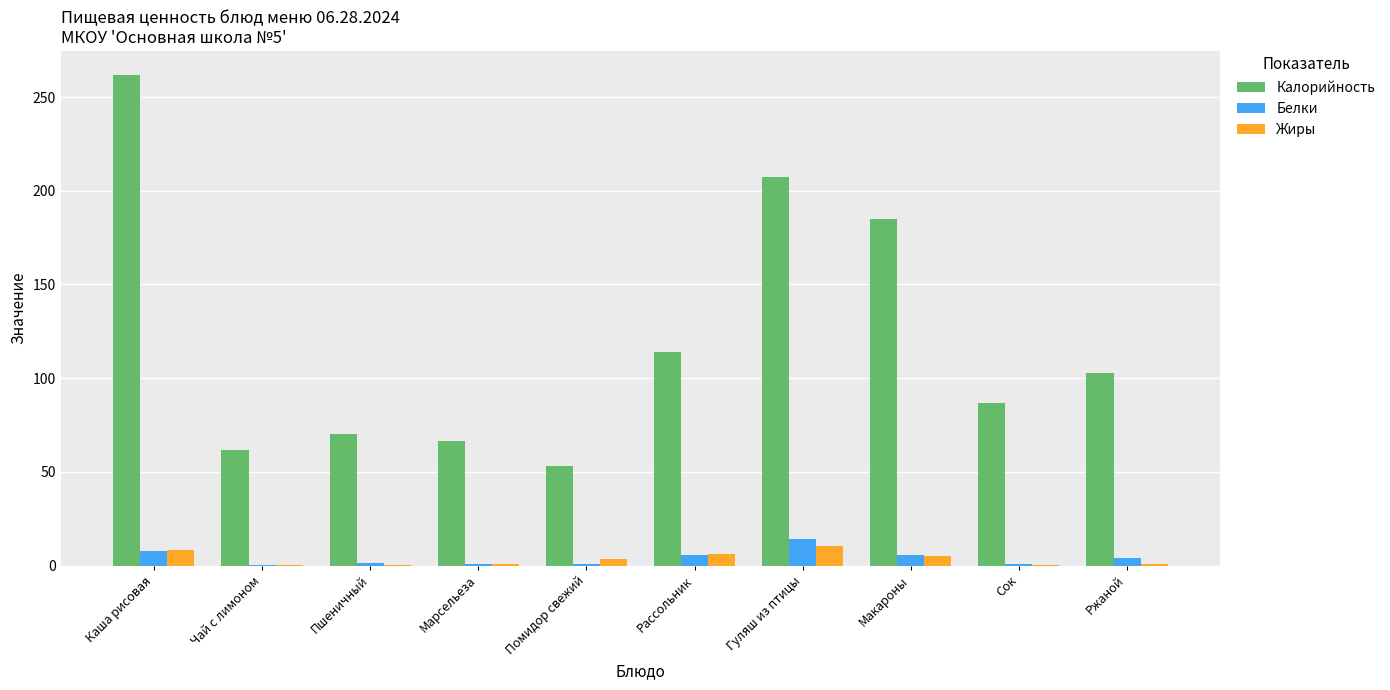

Between Пшеничный and Рассольник, which series saw the biggest shift?

Калорийность